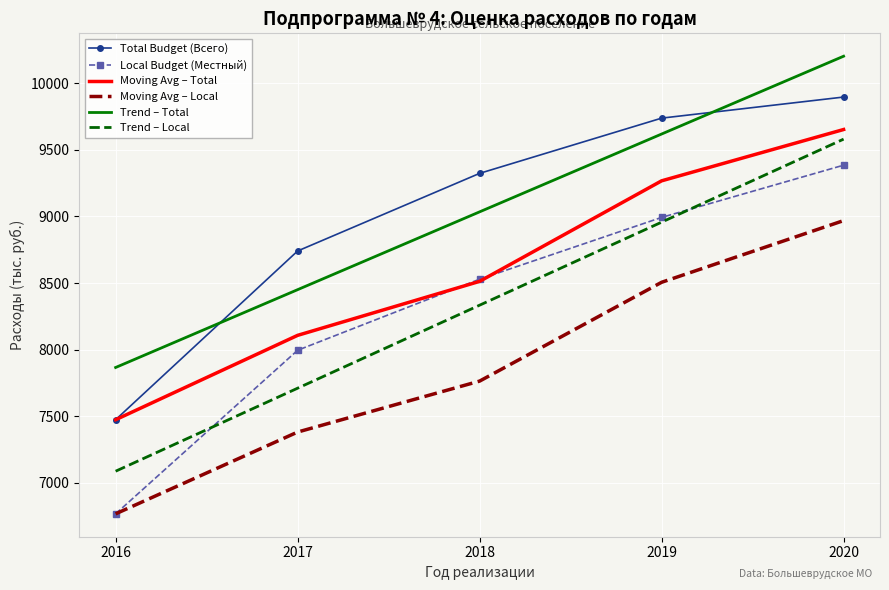

What is the minimum value shown in the chart?

6768.3